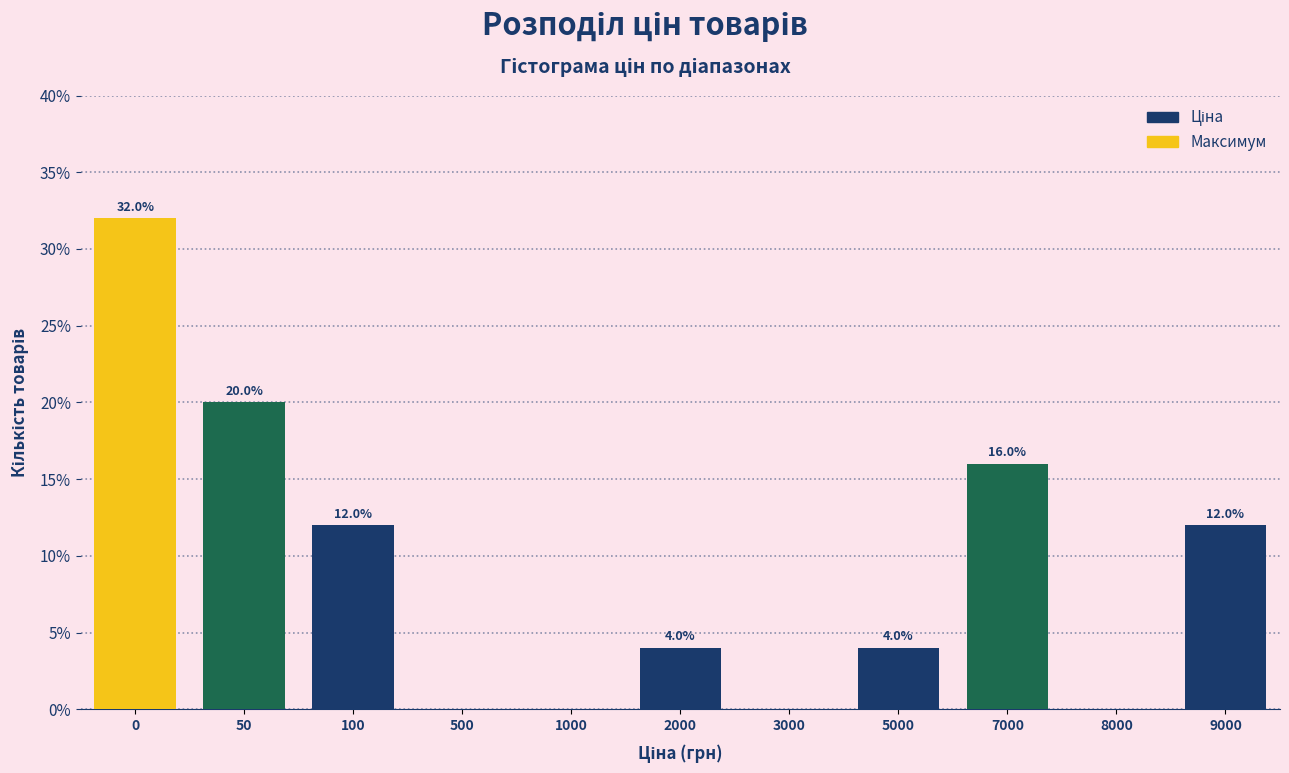

Reading right to left, what are all the values shown in this chart?

9000=12	8000=0	7000=16	5000=4	3000=0	2000=4	1000=0	500=0	100=12	50=20	0=32